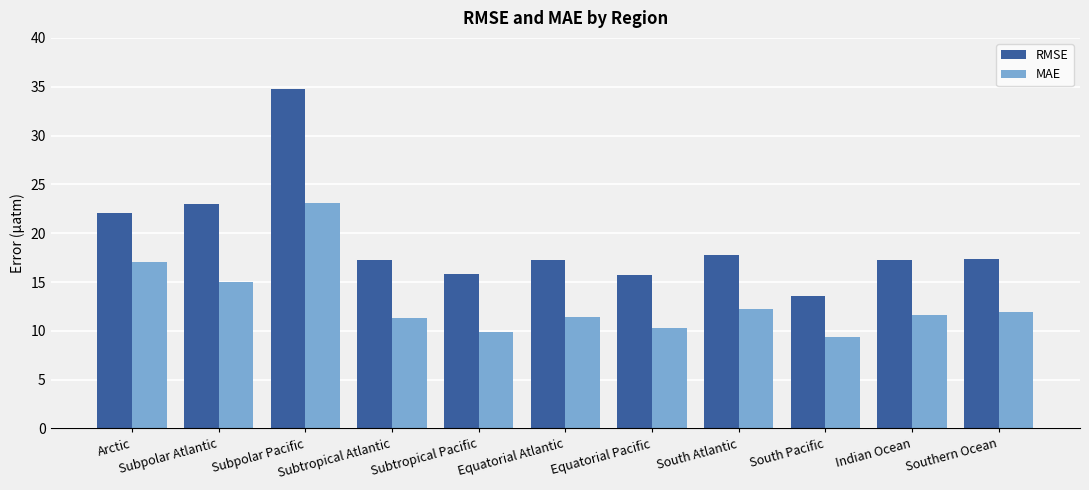

Are the bars grouped side by side (vs. stacked)?

Yes